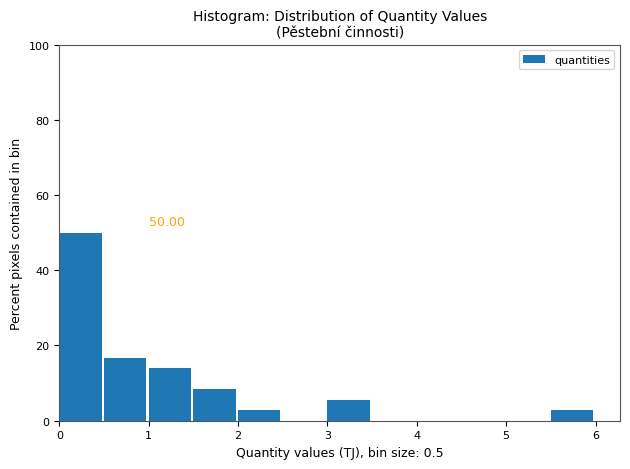

Over which range of the x-axis is the bar tallest?

0.0 to 0.5